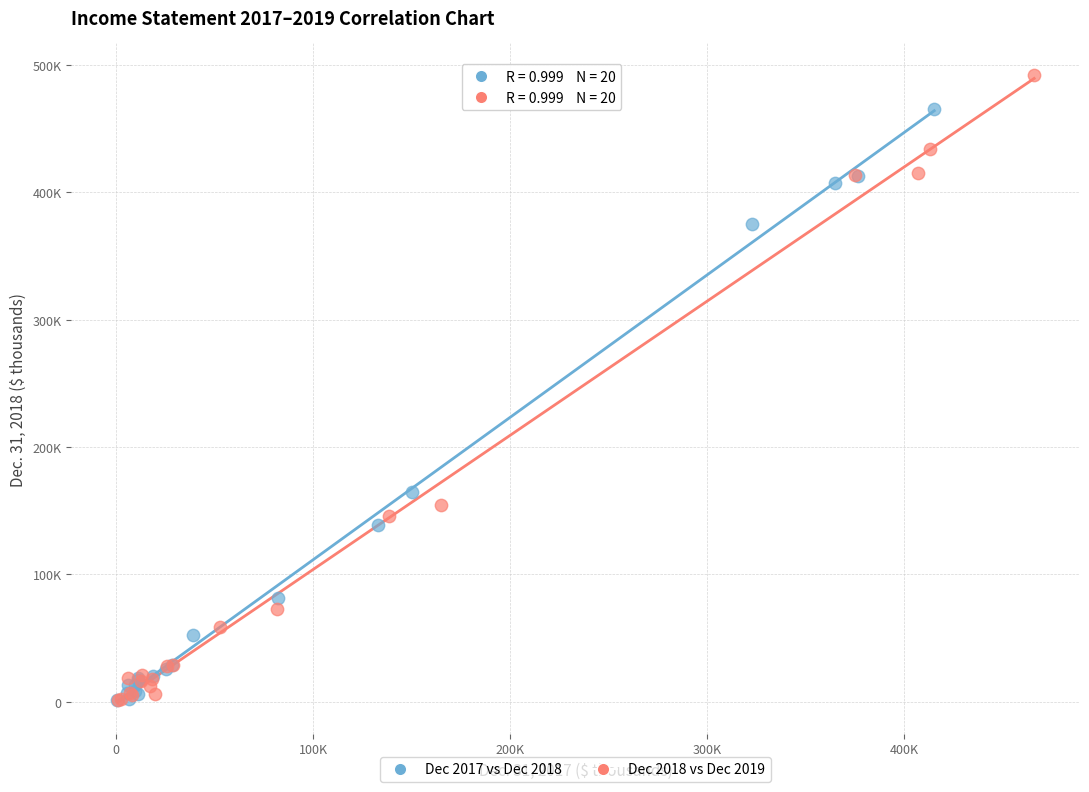

What are all the series names shown in the legend?

Dec 2017 vs Dec 2018, Dec 2018 vs Dec 2019